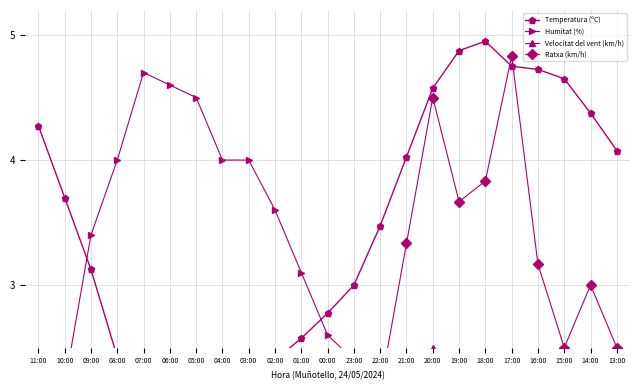

Which category has the highest value across all series?

18:00